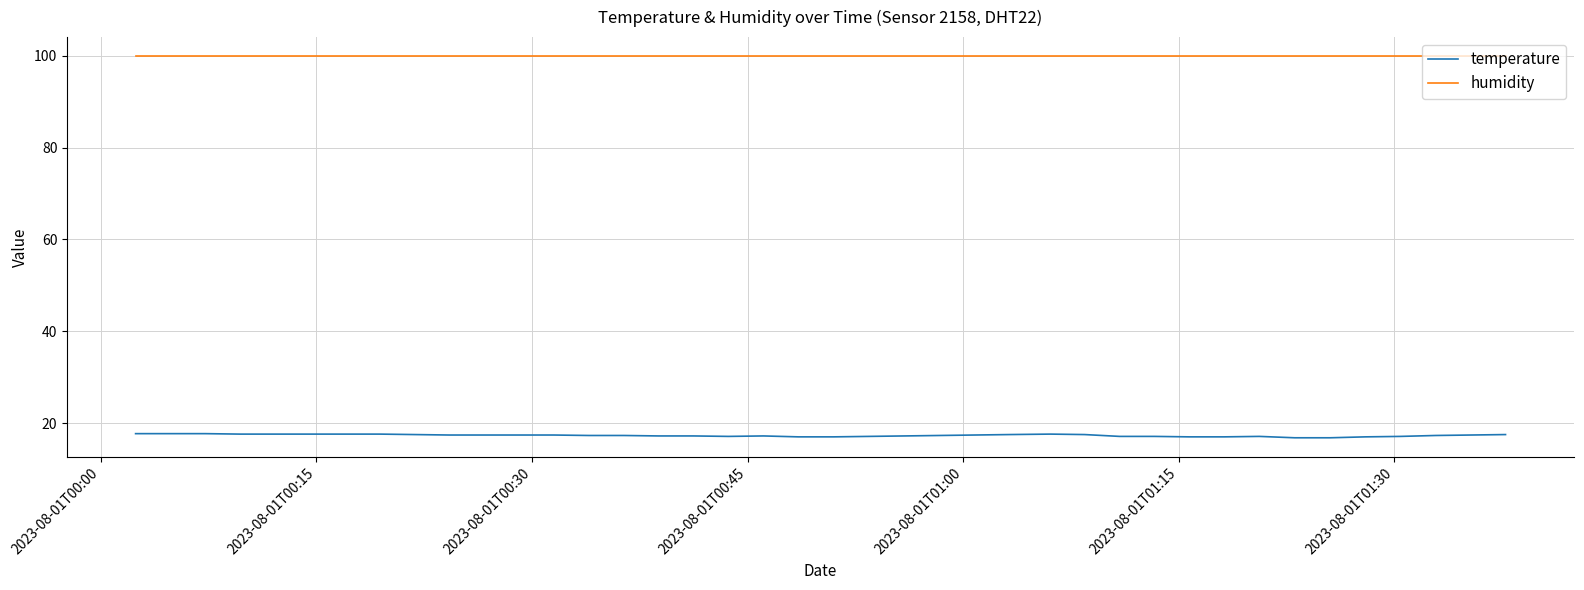

Which series has the largest range (max minus min)?

temperature